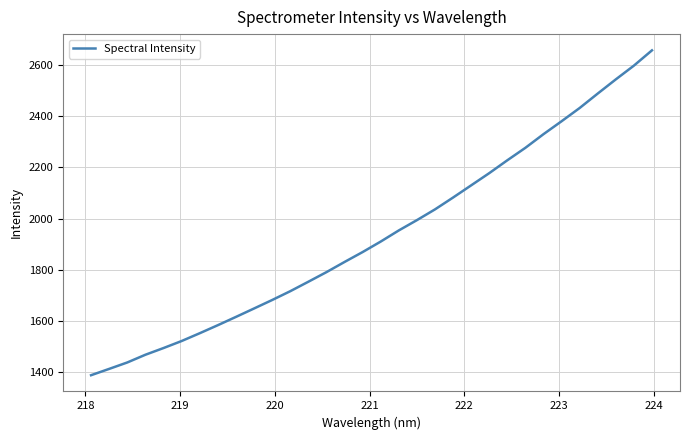

What is the difference between the maximum and second lowest values?

1243.8